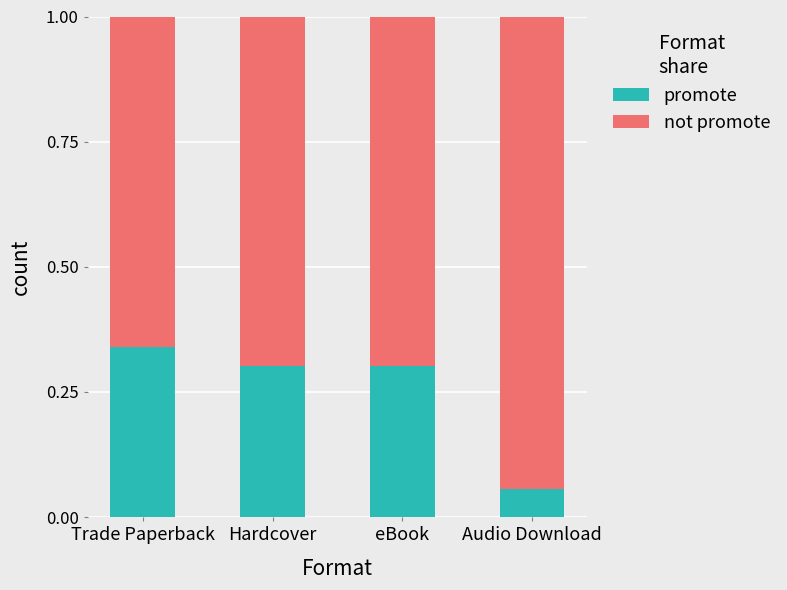

What is the total value across all series at Trade Paperback?

1.0